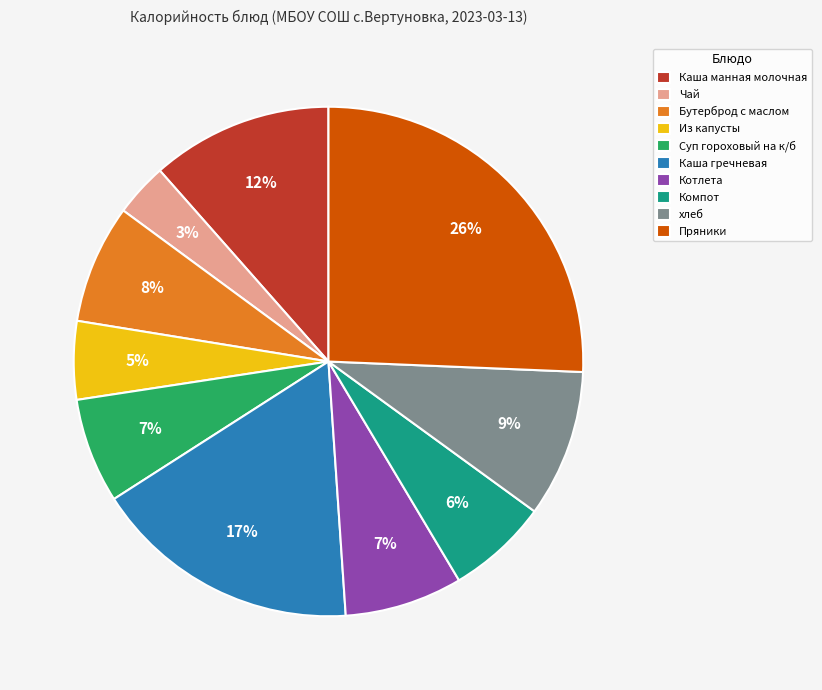

Which has a higher value, Котлета or Каша гречневая?

Каша гречневая